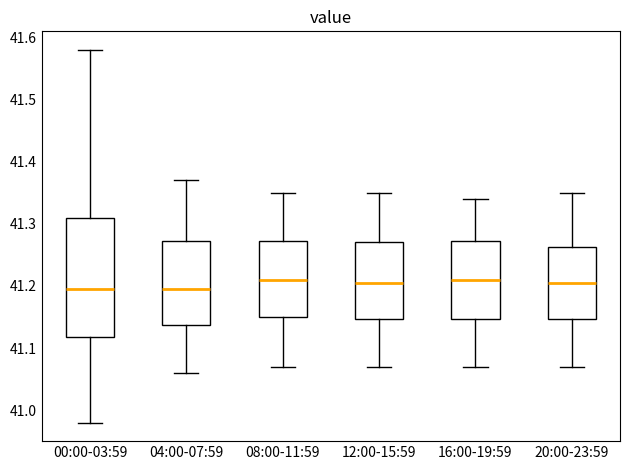

Reading left to right, transcribe this box plot: for each box, give where its median line is, the range the box spans, and where its two whiskers end, as read against the y-axis. The values are not printed on the chart, so give them approximately, as read against the axis.

00:00-03:59: median 41.20, box 41.12 to 41.31, whiskers 40.98 to 41.58
04:00-07:59: median 41.20, box 41.14 to 41.27, whiskers 41.06 to 41.37
08:00-11:59: median 41.21, box 41.15 to 41.27, whiskers 41.07 to 41.35
12:00-15:59: median 41.21, box 41.15 to 41.27, whiskers 41.07 to 41.35
16:00-19:59: median 41.21, box 41.15 to 41.27, whiskers 41.07 to 41.34
20:00-23:59: median 41.21, box 41.15 to 41.26, whiskers 41.07 to 41.35